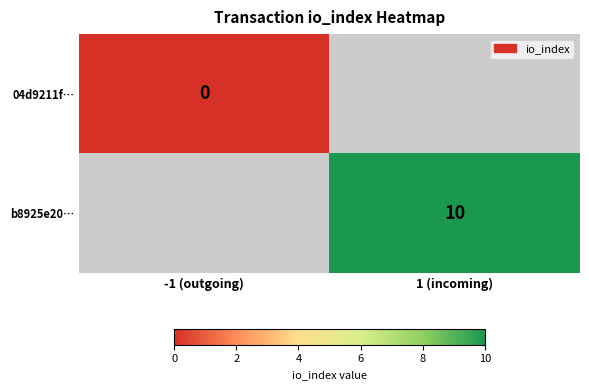

Is it true that b8925e20… equals 5 at 1 (incoming)?

False